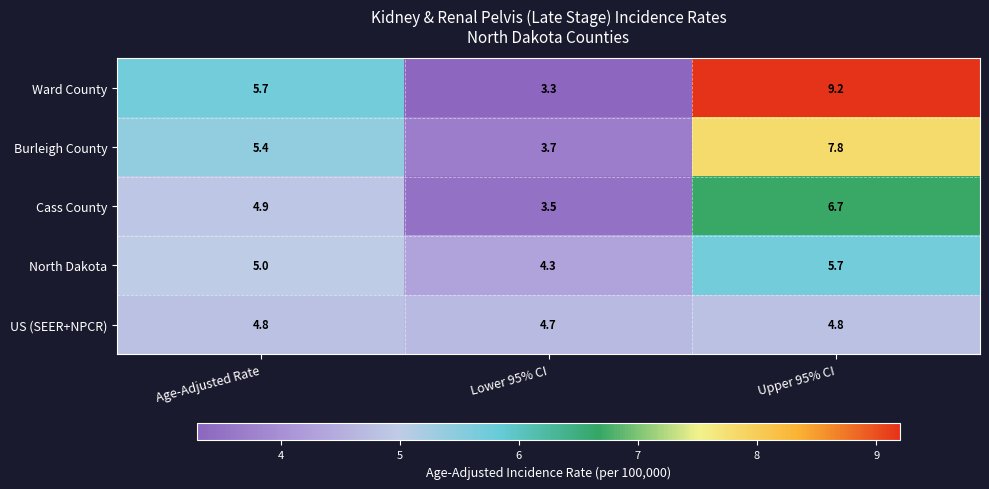

List the series in order of their peak value, highest first.

Ward County, Burleigh County, Cass County, North Dakota, US (SEER+NPCR)